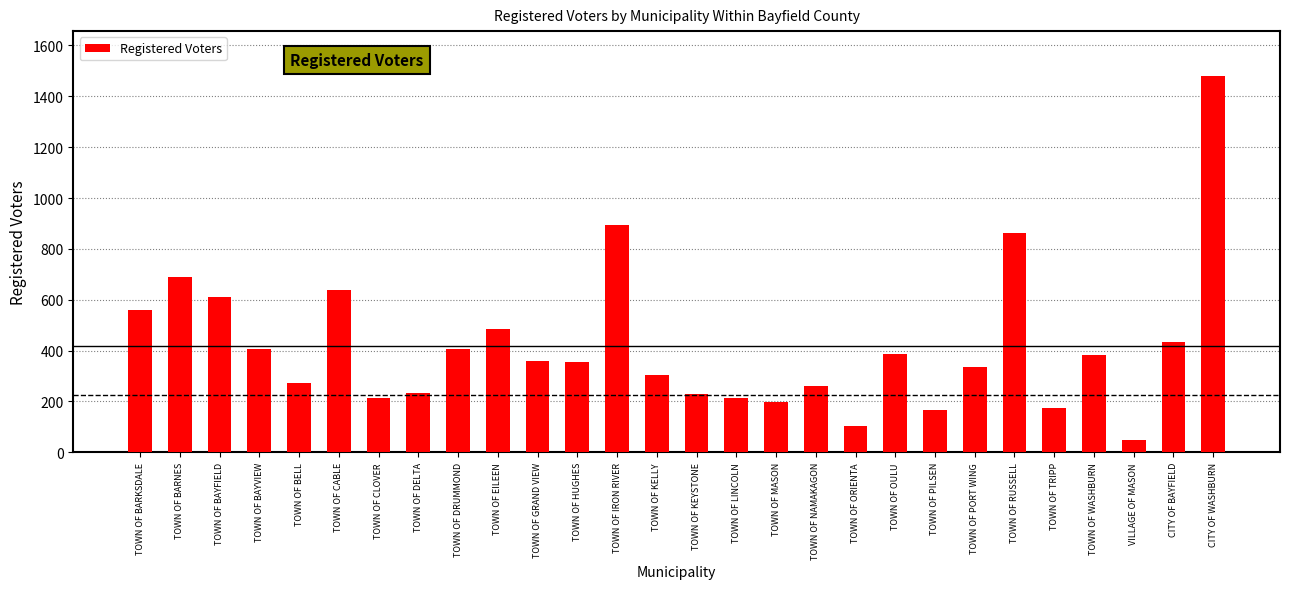

Between TOWN OF NAMAKAGON and TOWN OF GRAND VIEW, which is larger?

TOWN OF GRAND VIEW